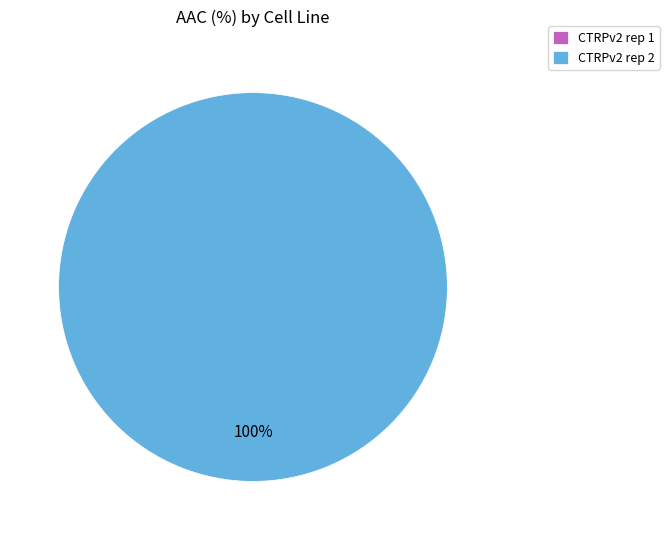

How many slices are in this pie chart?

2